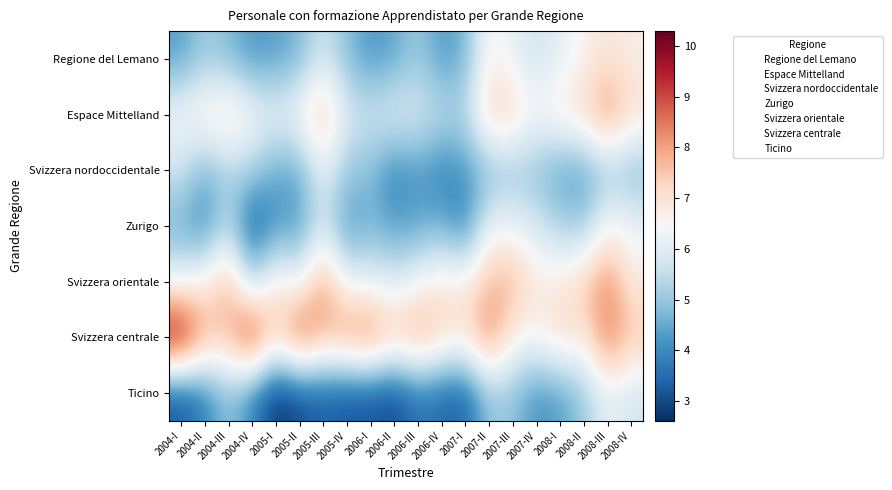

At which category does the chart reach its minimum across all series?

2005-I